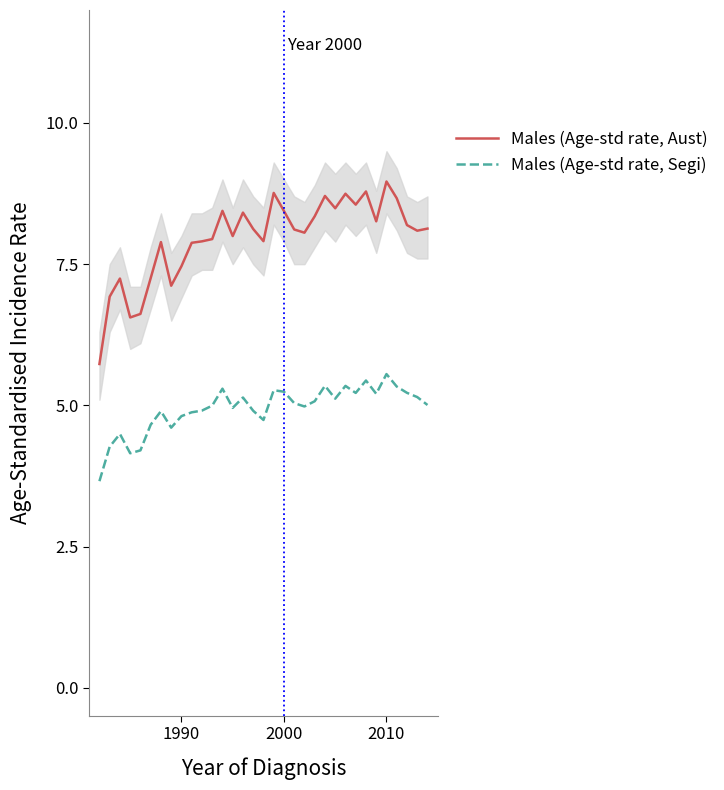

True or false: Males (Age-std rate, Segi) and Males (Age-std rate, Aust) cross at least once.

False